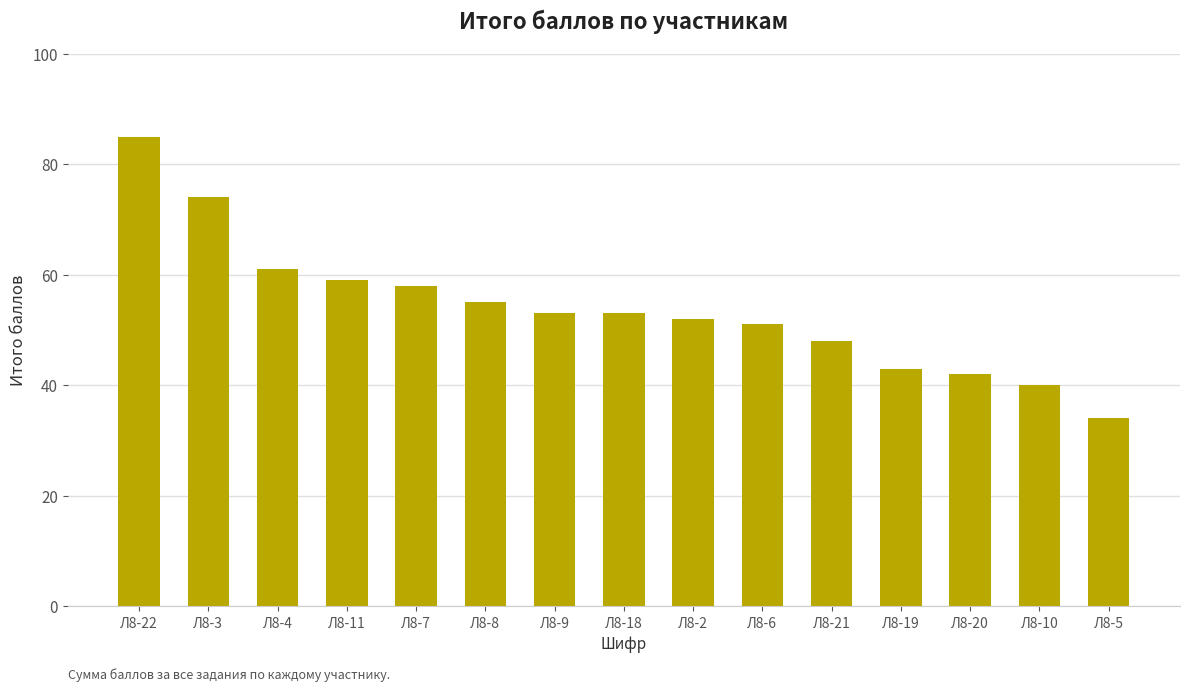

How many values are below 53?

7